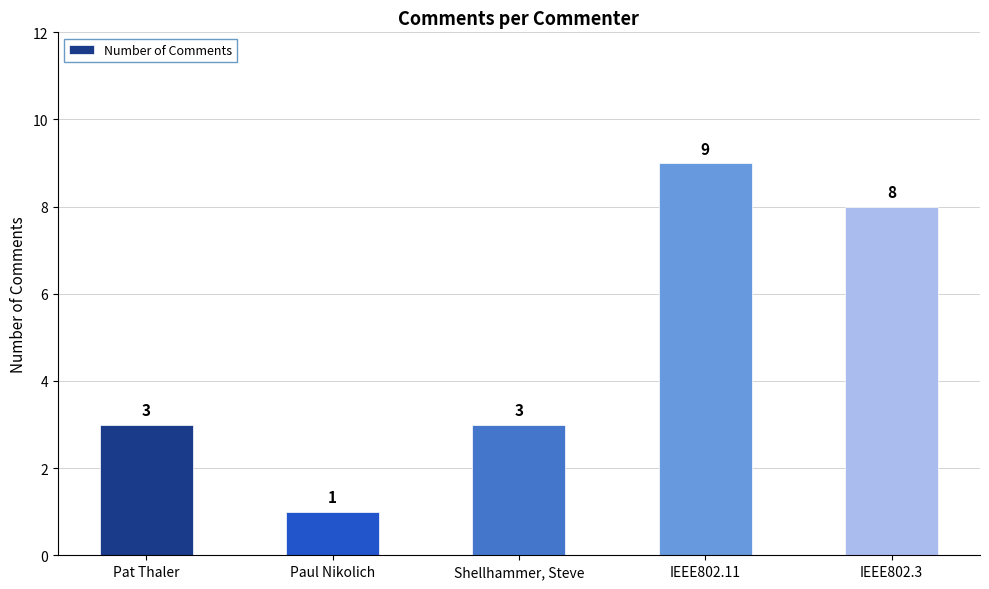

What value does the data have at IEEE802.3?

8